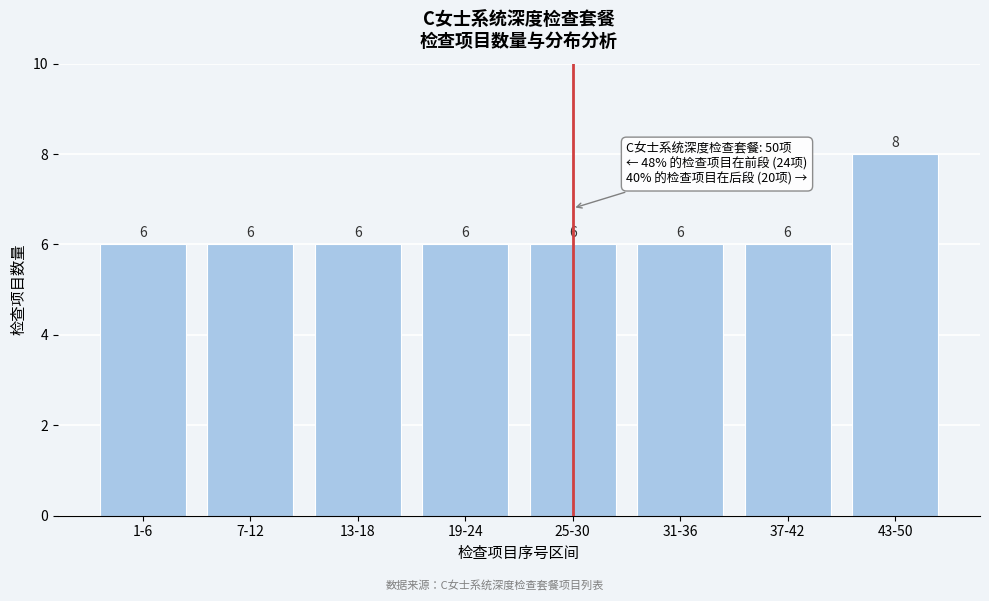

Reading left to right, extract all data points from this chart.

1-6=6	7-12=6	13-18=6	19-24=6	25-30=6	31-36=6	37-42=6	43-50=8